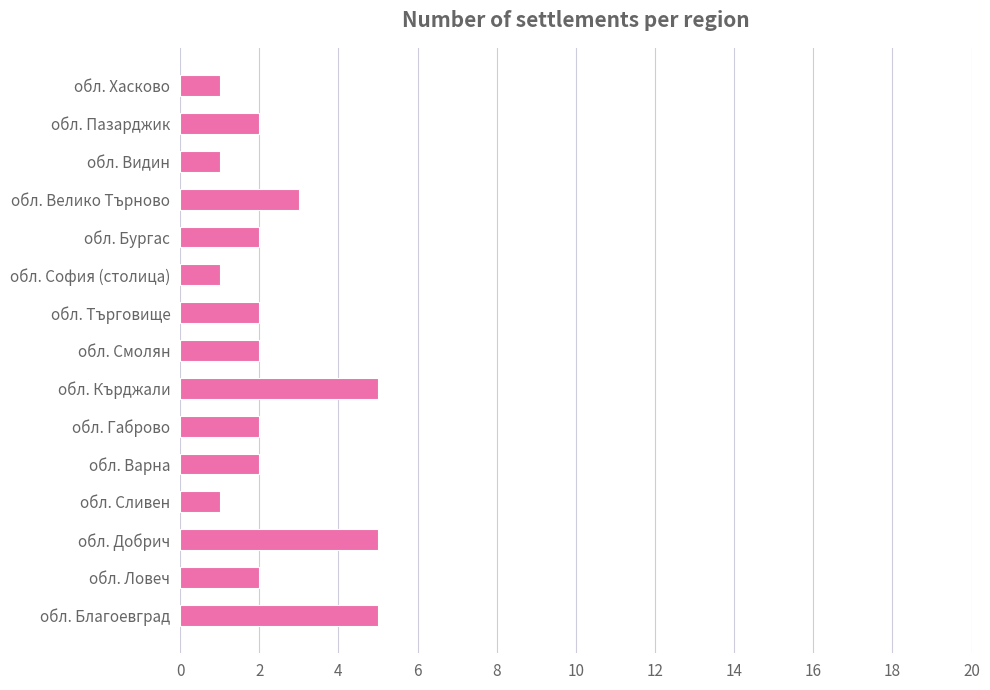

What is the change in value from обл. Сливен to обл. Смолян?

+1